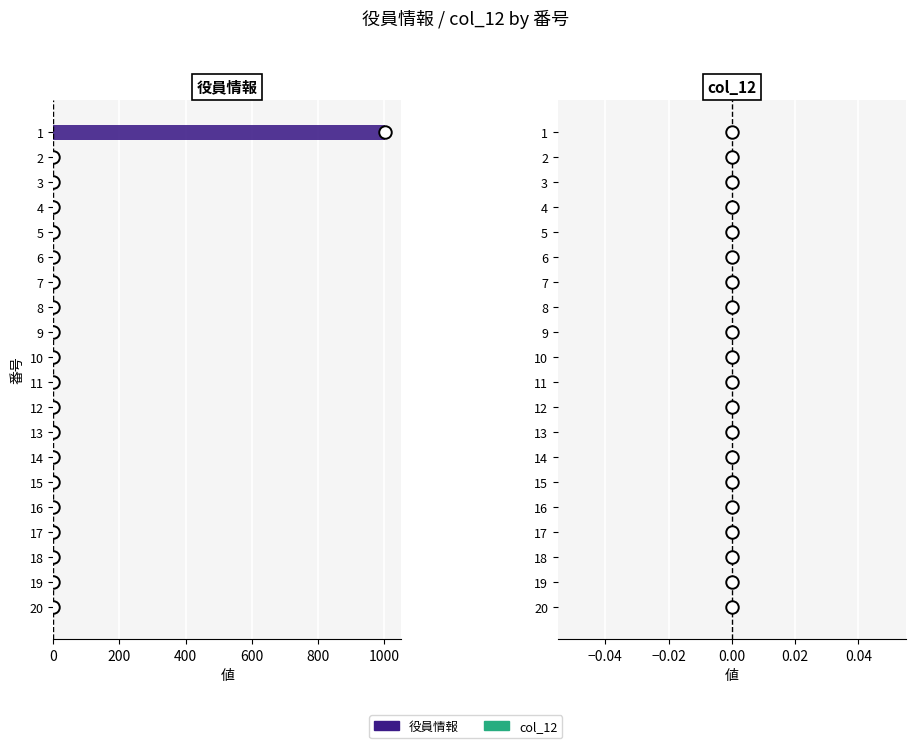

What is the sum of all values?

1001